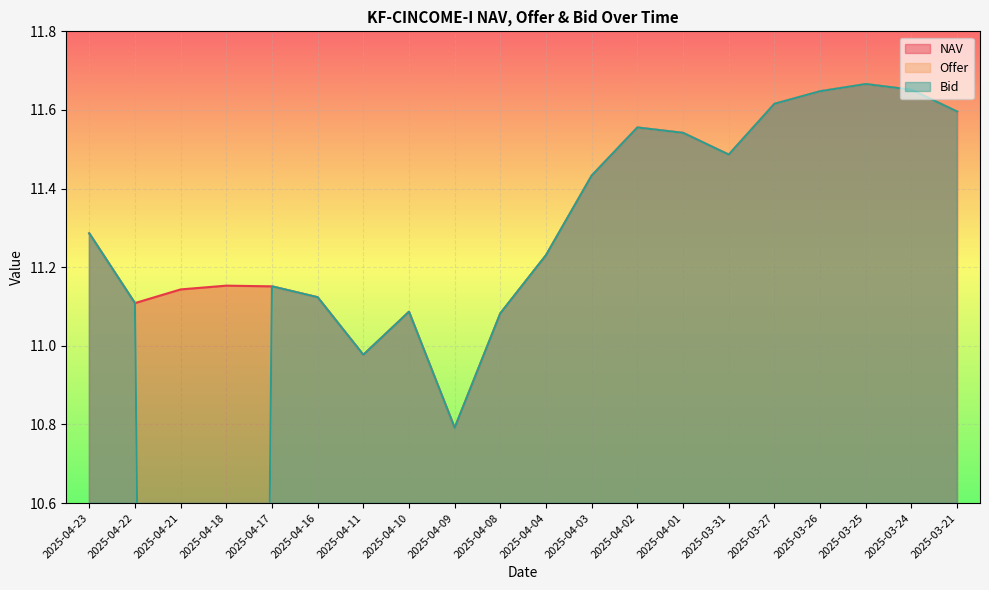

How many values in the Offer series exceed 11?

16